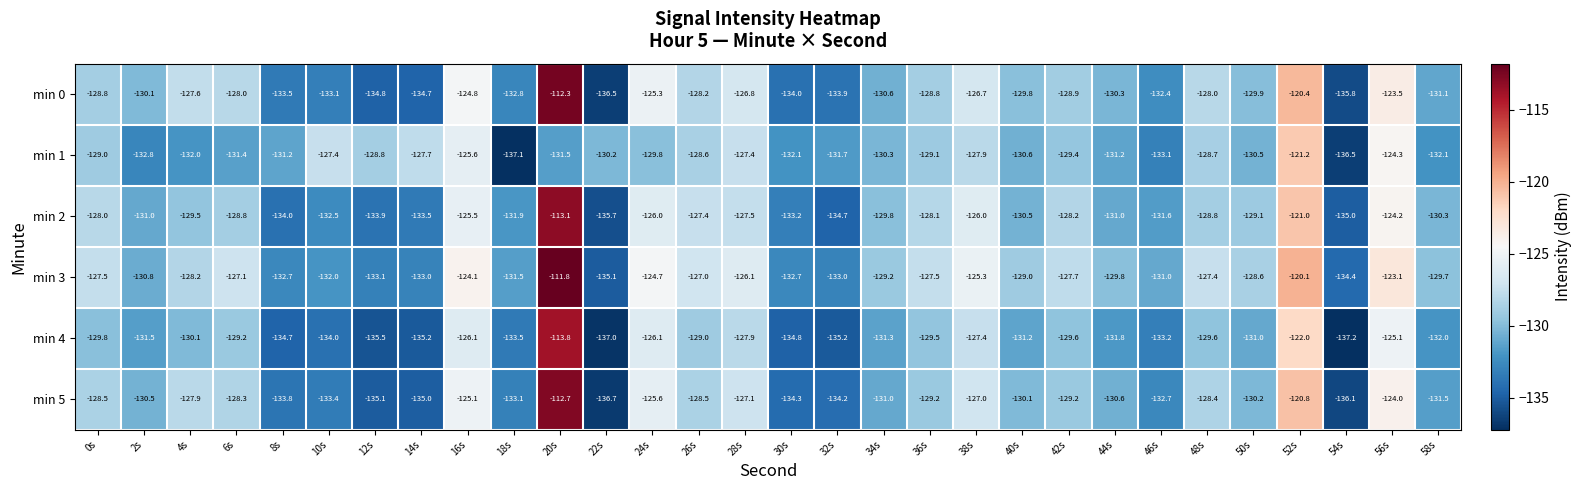

Is the value of min 1 at 48s greater than the value of min 0 at 46s?

Yes